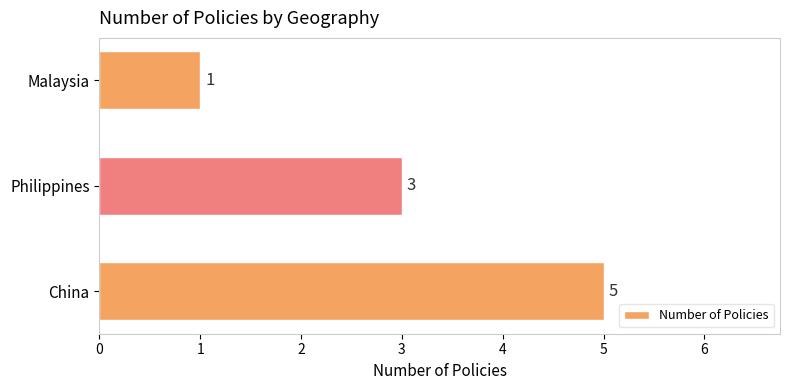

Where is the data nearest to the value 3?

Philippines